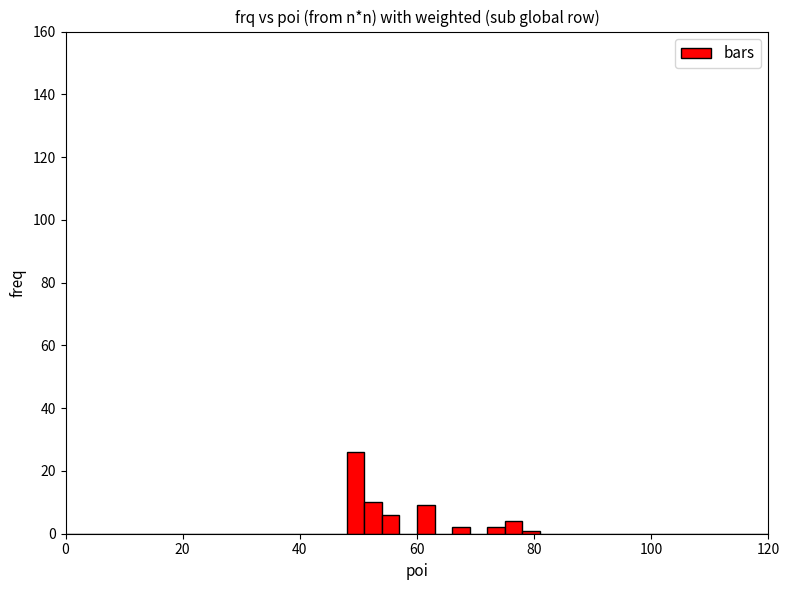

Around what value on the x-axis is the tallest bar? Give the approximate position of its centre, as read against the axis.

50